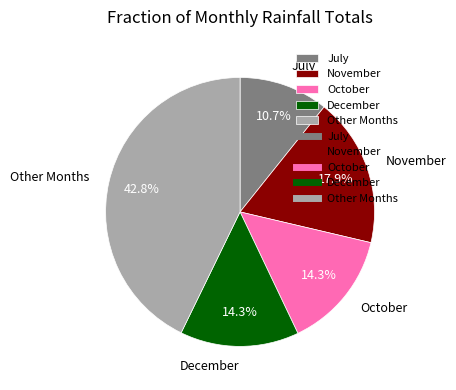

Does December account for over 50% of the chart?

No